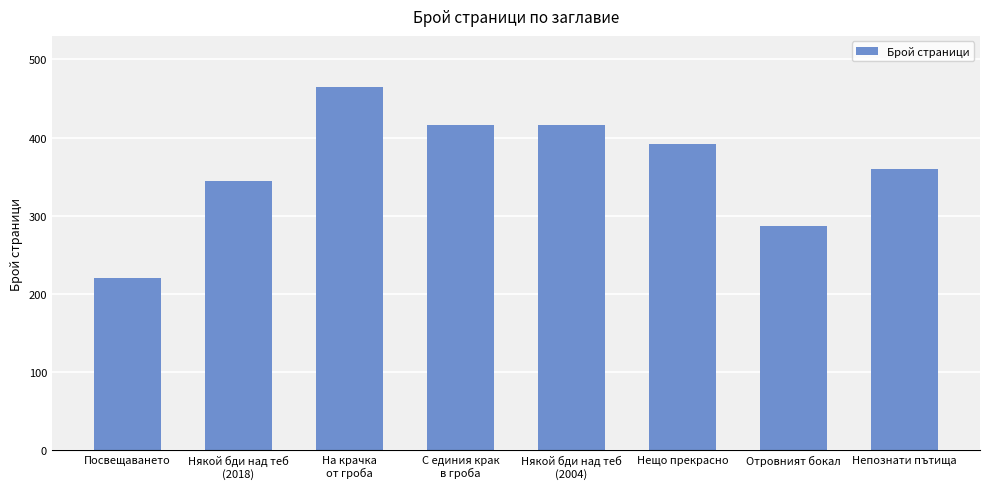

Between Нещо прекрасно and С единия крак
в гроба, which is larger?

С единия крак
в гроба